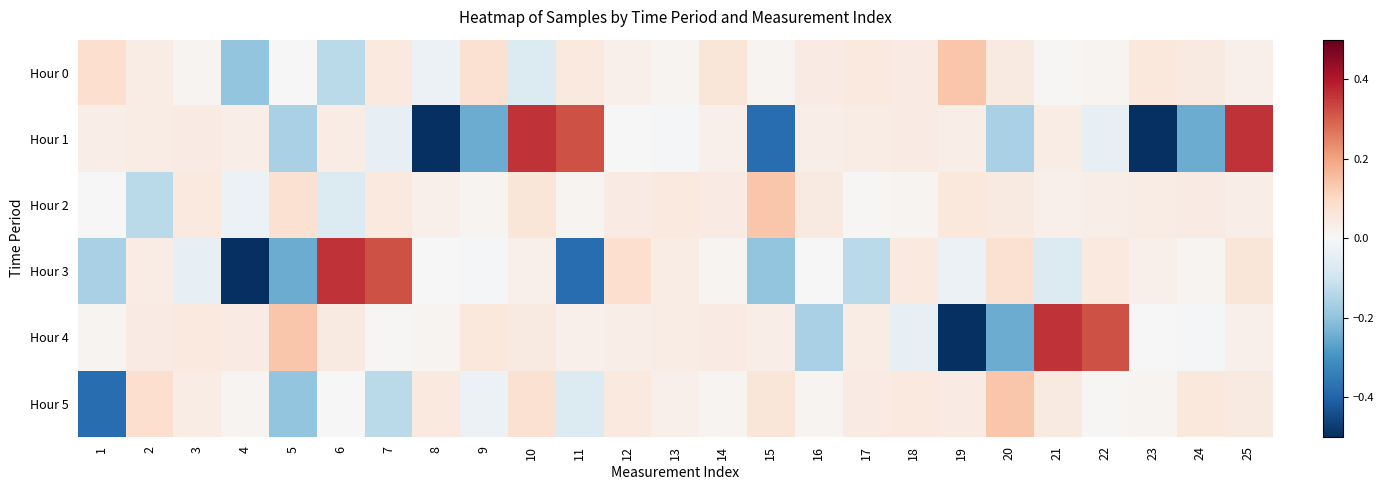

Reading left to right, transcribe all the data shown in this chart.

Hour 0: 1=0.1	2=0.0	3=0.0	4=-0.2	5=-0.0	6=-0.1	7=0.1	8=-0.0	9=0.1	10=-0.1	11=0.0	12=0.0	13=0.0	14=0.1	15=0.0	16=0.0	17=0.0	18=0.0	19=0.1	20=0.0	21=0.0	22=0.0	23=0.1	24=0.0	25=0.0
Hour 1: 1=0.0	2=0.0	3=0.0	4=0.0	5=-0.2	6=0.0	7=-0.0	8=-0.5	9=-0.2	10=0.4	11=0.3	12=-0.0	13=-0.0	14=0.0	15=-0.4	16=0.0	17=0.0	18=0.0	19=0.0	20=-0.2	21=0.0	22=-0.0	23=-0.5	24=-0.2	25=0.4
Hour 2: 1=-0.0	2=-0.1	3=0.1	4=-0.0	5=0.1	6=-0.1	7=0.0	8=0.0	9=0.0	10=0.1	11=0.0	12=0.0	13=0.0	14=0.0	15=0.1	16=0.0	17=0.0	18=0.0	19=0.1	20=0.0	21=0.0	22=0.0	23=0.0	24=0.0	25=0.0
Hour 3: 1=-0.2	2=0.0	3=-0.0	4=-0.5	5=-0.2	6=0.4	7=0.3	8=-0.0	9=-0.0	10=0.0	11=-0.4	12=0.1	13=0.0	14=0.0	15=-0.2	16=-0.0	17=-0.1	18=0.1	19=-0.0	20=0.1	21=-0.1	22=0.0	23=0.0	24=0.0	25=0.1
Hour 4: 1=0.0	2=0.0	3=0.0	4=0.0	5=0.1	6=0.0	7=0.0	8=0.0	9=0.1	10=0.0	11=0.0	12=0.0	13=0.0	14=0.0	15=0.0	16=-0.2	17=0.0	18=-0.0	19=-0.5	20=-0.2	21=0.4	22=0.3	23=-0.0	24=-0.0	25=0.0
Hour 5: 1=-0.4	2=0.1	3=0.0	4=0.0	5=-0.2	6=-0.0	7=-0.1	8=0.1	9=-0.0	10=0.1	11=-0.1	12=0.0	13=0.0	14=0.0	15=0.1	16=0.0	17=0.0	18=0.0	19=0.0	20=0.1	21=0.0	22=0.0	23=0.0	24=0.1	25=0.0